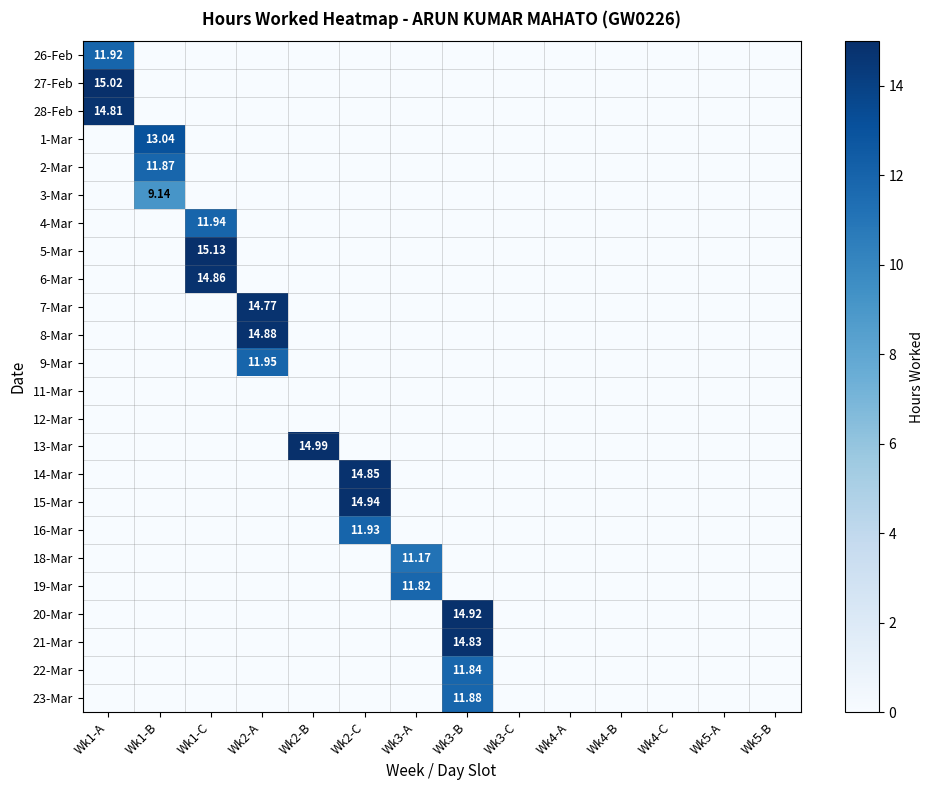

What is the difference between the maximum and minimum values in the 19-Mar series?

11.8